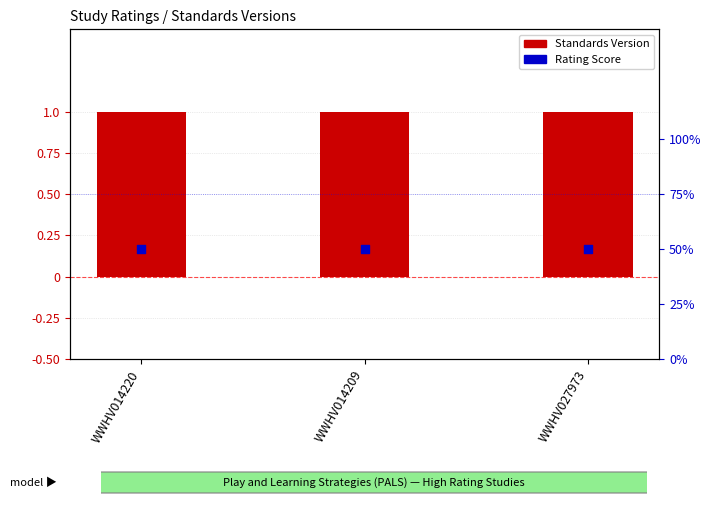

What is the total value across all series at WWHV014220?

1.5